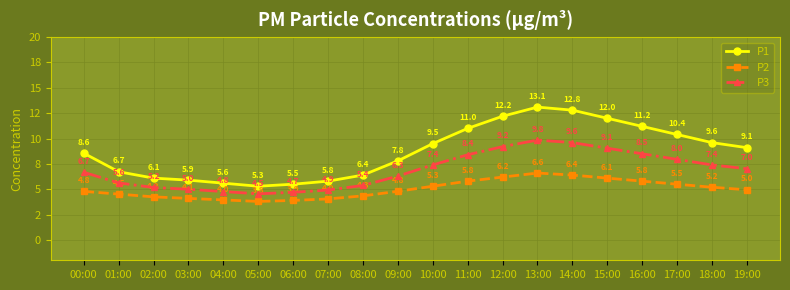

True or false: P2 and P3 intersect in this chart.

False